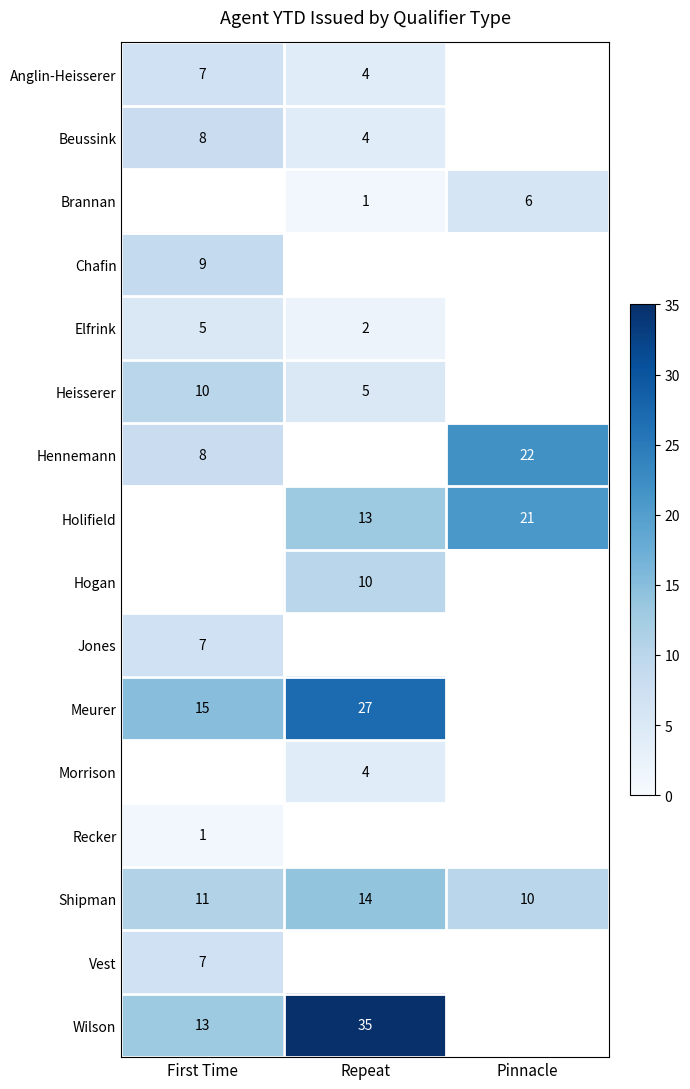

Is the value of Shipman at Pinnacle greater than the value of Vest at First Time?

Yes